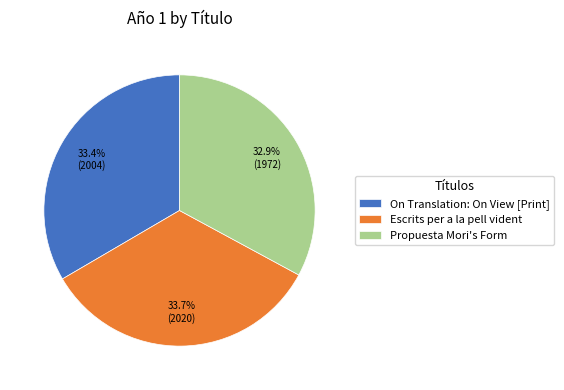

How much of the chart is everything except Propuesta Mori's Form?

67.1%